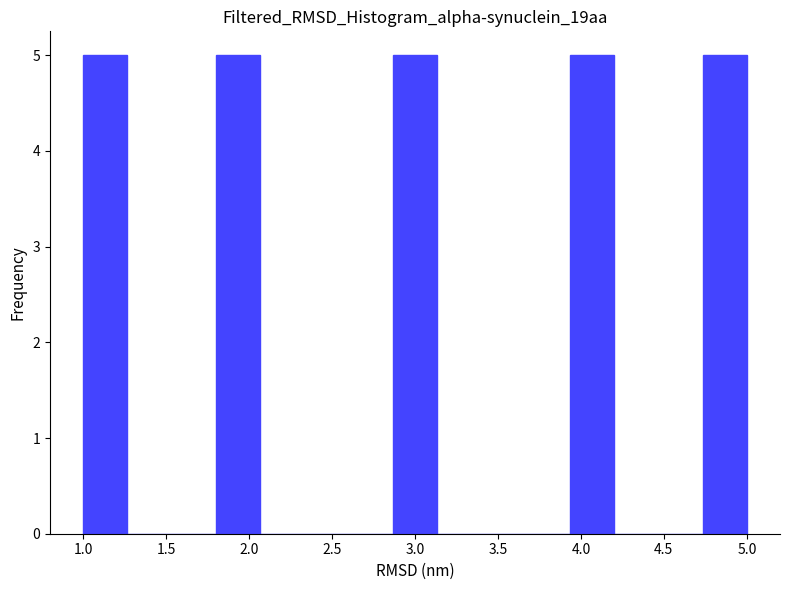

Reading left to right, list every bar in this chart as the range it spans on the x-axis followed by its height. Neither the bar edges nor the heights are printed on the chart, so give them approximately, as read against the axes.

1.00 to 1.25: 5
1.25 to 1.55: 0
1.55 to 1.80: 0
1.80 to 2.05: 5
2.05 to 2.35: 0
2.35 to 2.60: 0
2.60 to 2.85: 0
2.85 to 3.15: 5
3.15 to 3.40: 0
3.40 to 3.65: 0
3.65 to 3.95: 0
3.95 to 4.20: 5
4.20 to 4.45: 0
4.45 to 4.75: 0
4.75 to 5.00: 5